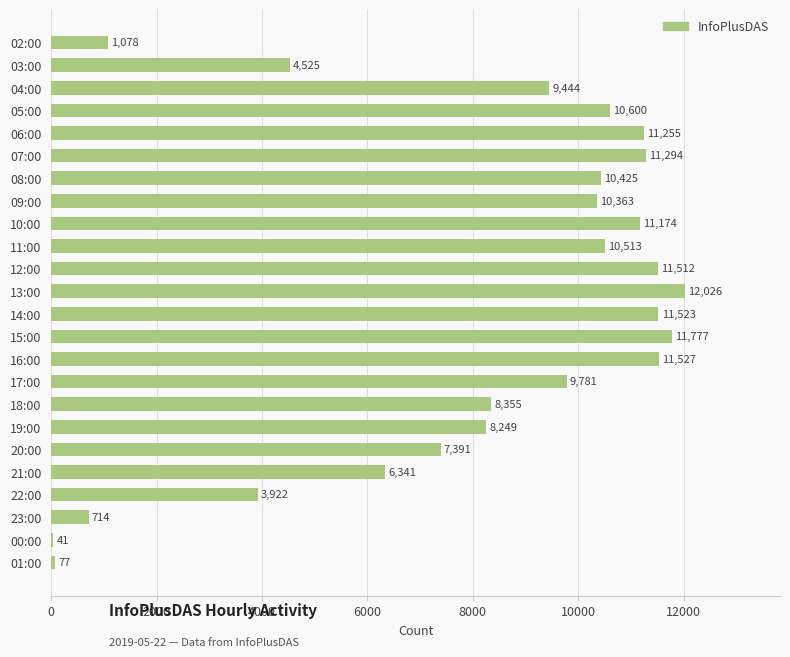

Which has a higher value, 21:00 or 06:00?

06:00